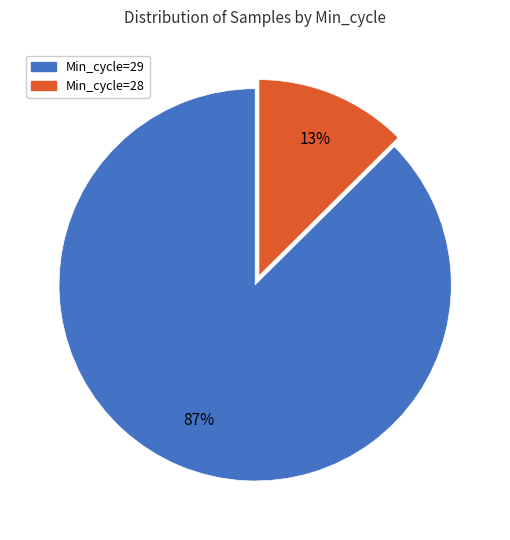

Which has a higher value, Min_cycle=28 or Min_cycle=29?

Min_cycle=29